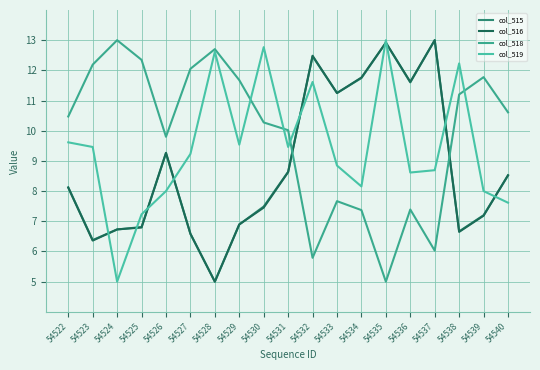

How many lines are shown in the chart?

4